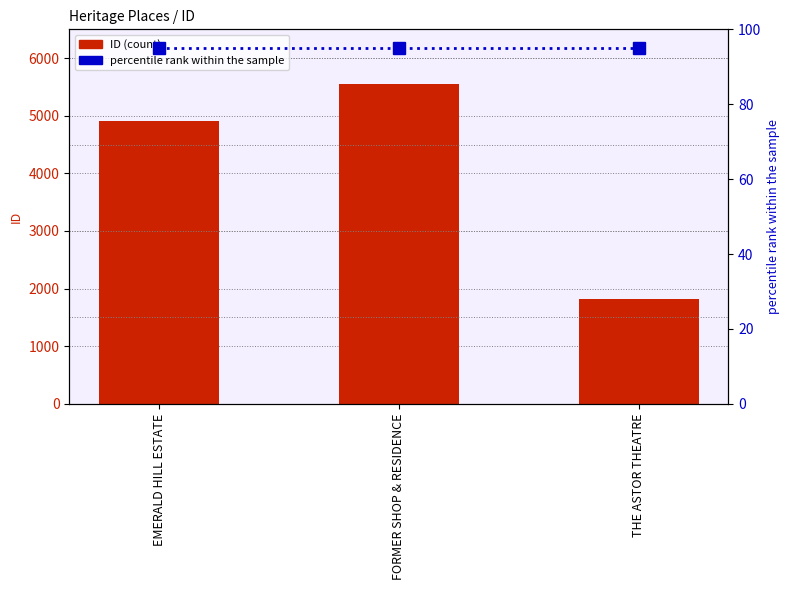

Which series has the largest total across all categories?

ID (count)